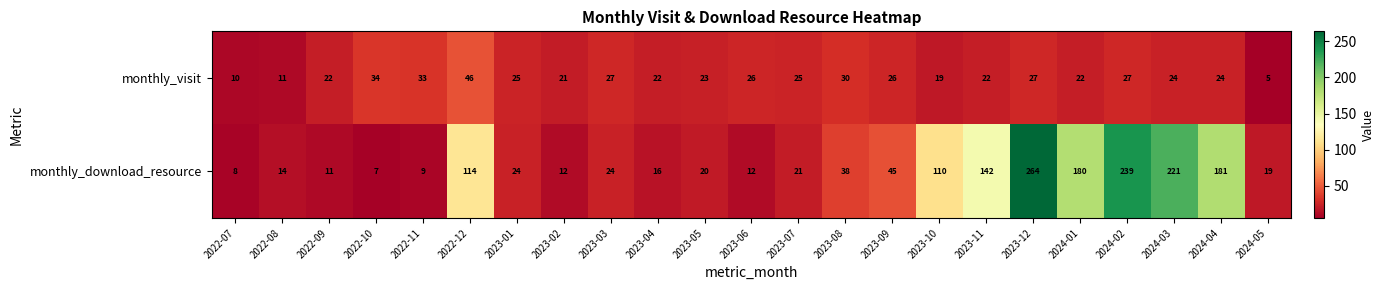

What is the approximate value of monthly_visit at 2024-04, to the nearest 10?

20